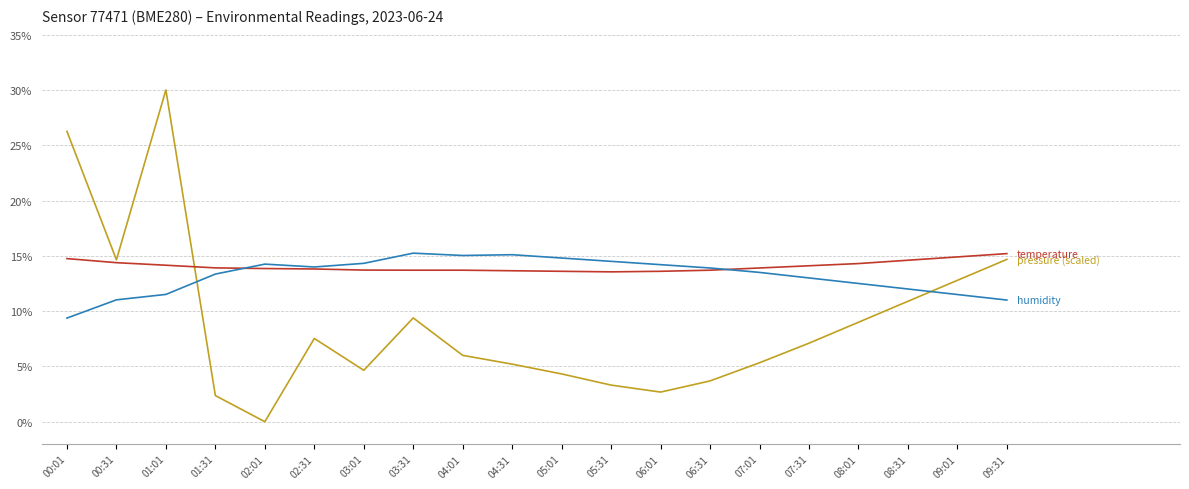

What position from the right is 08:31?

3